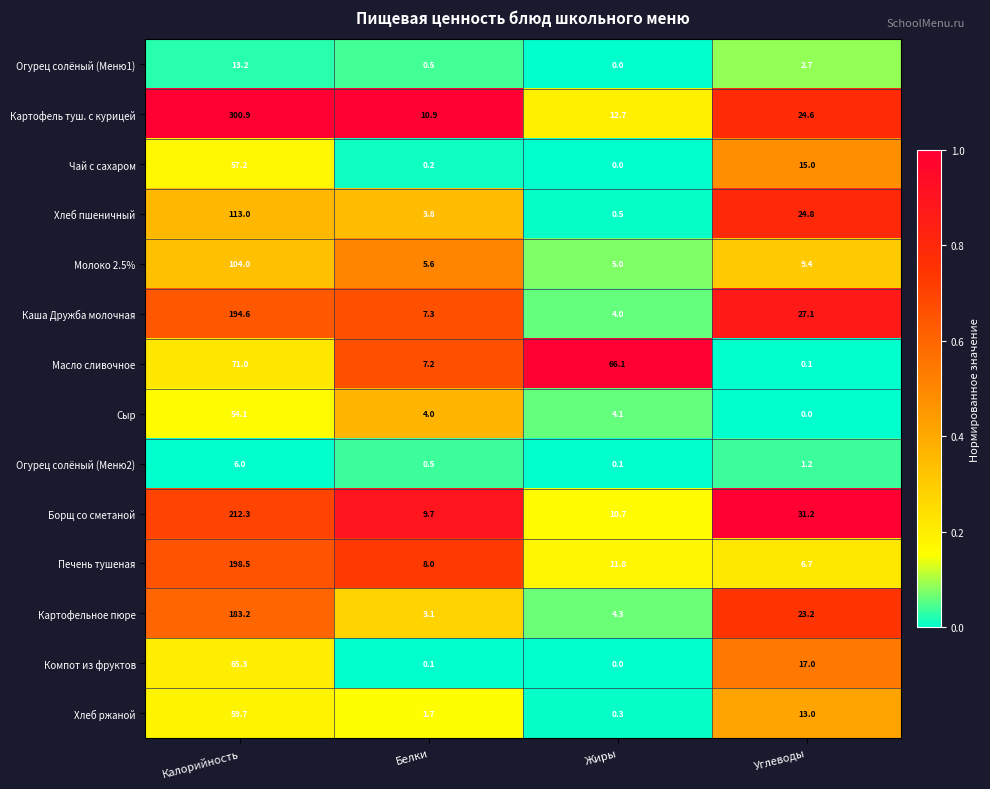

Which category has the highest value in the Картофель туш. с курицей series?

Калорийность